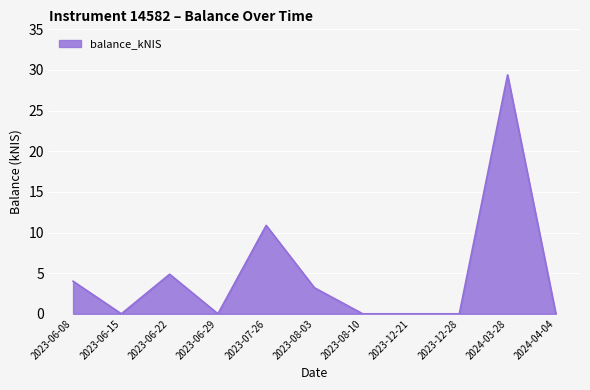

What is the maximum value shown in the chart?

29.4